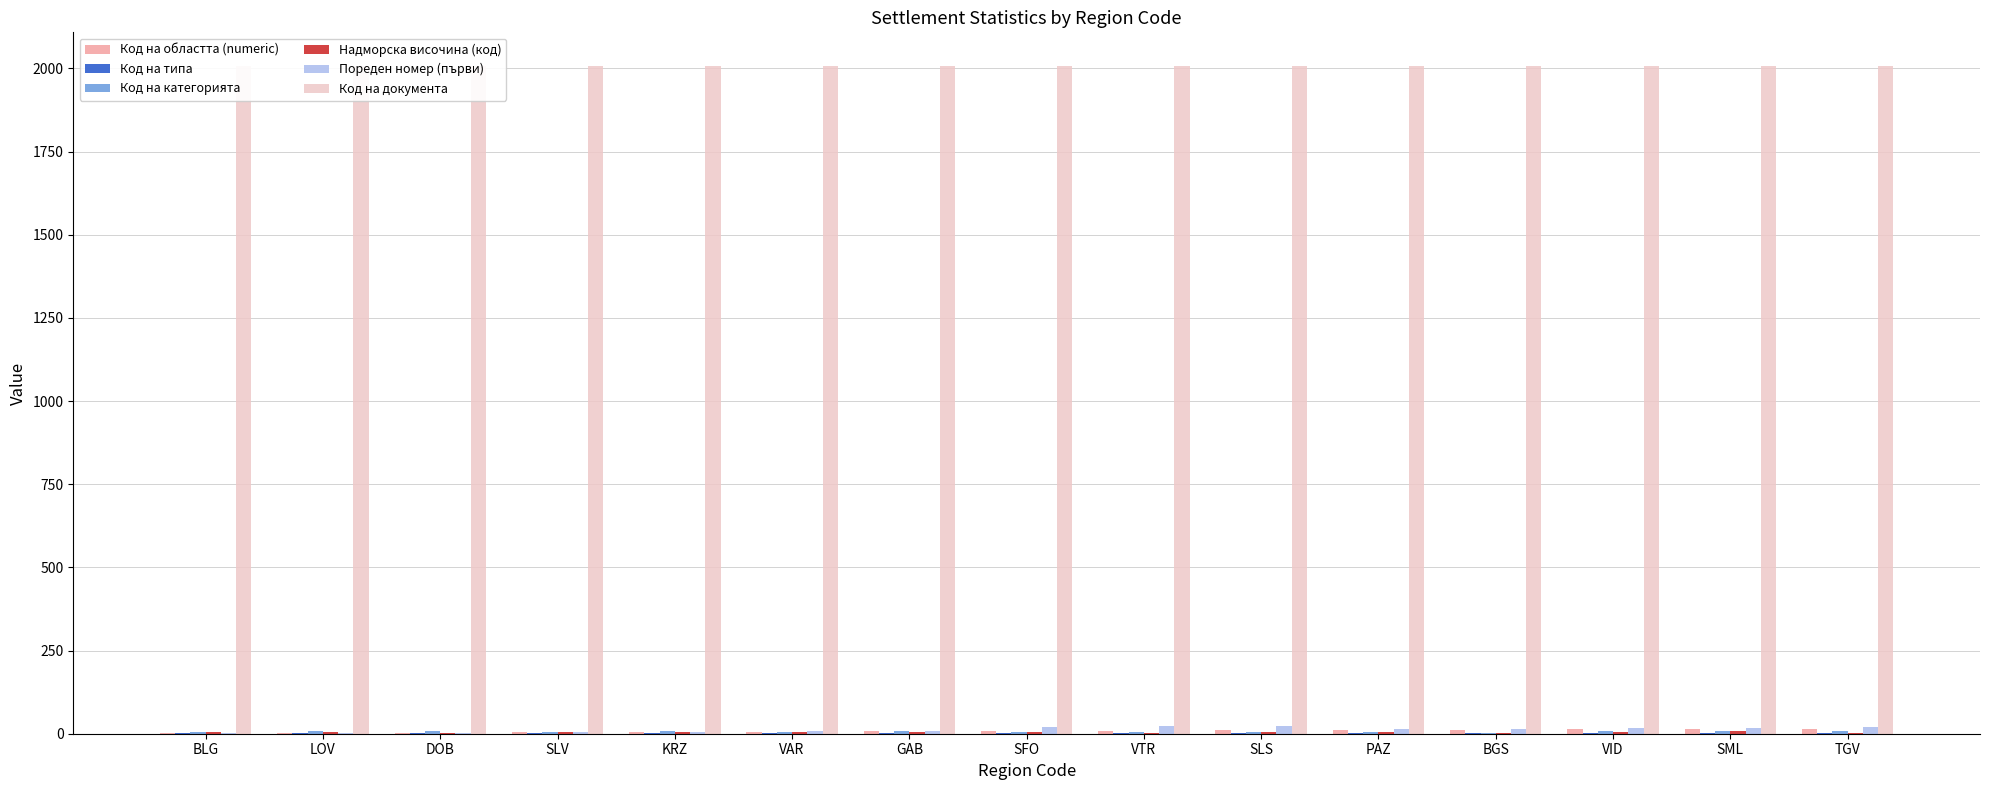

At which label is Код на категорията closest to 5?

BLG